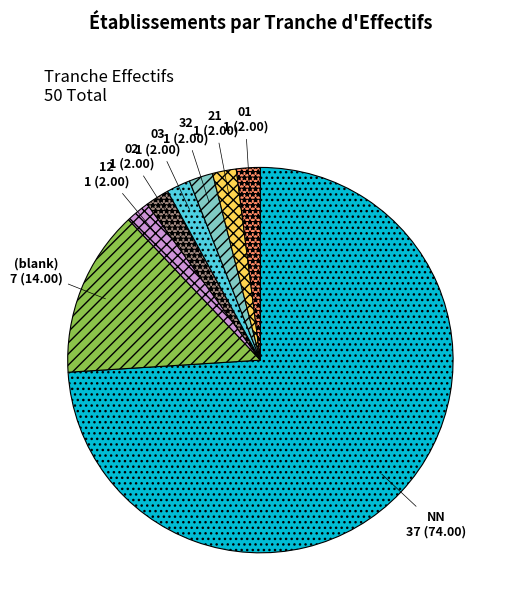

Is NN the majority of the pie?

Yes